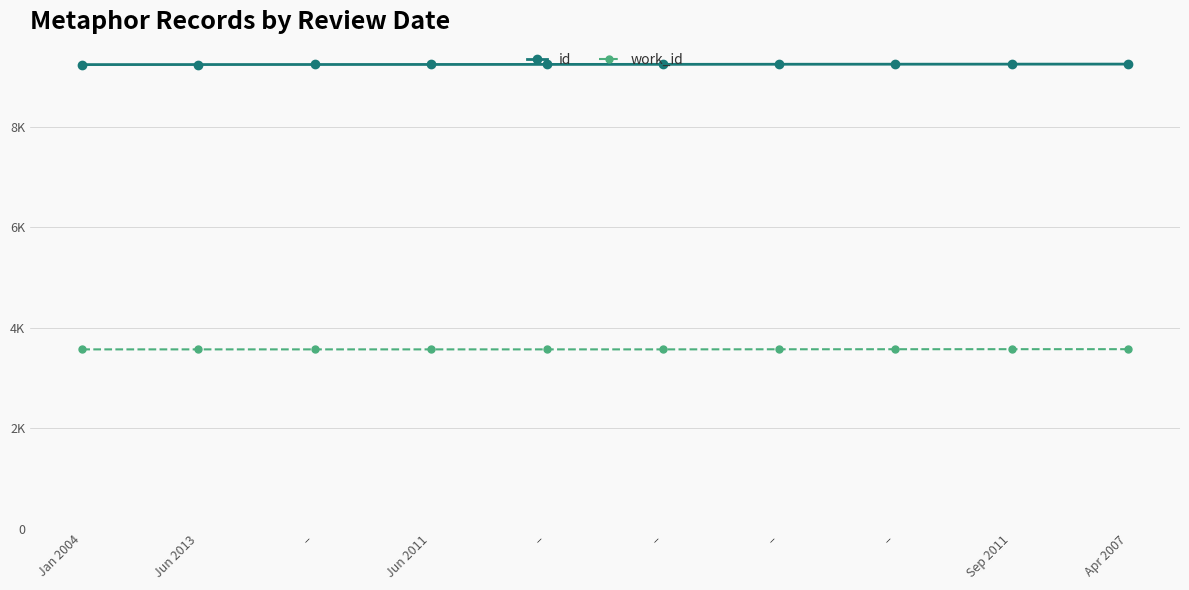

What is the value of the work_id point at the 1st from the left?

3568